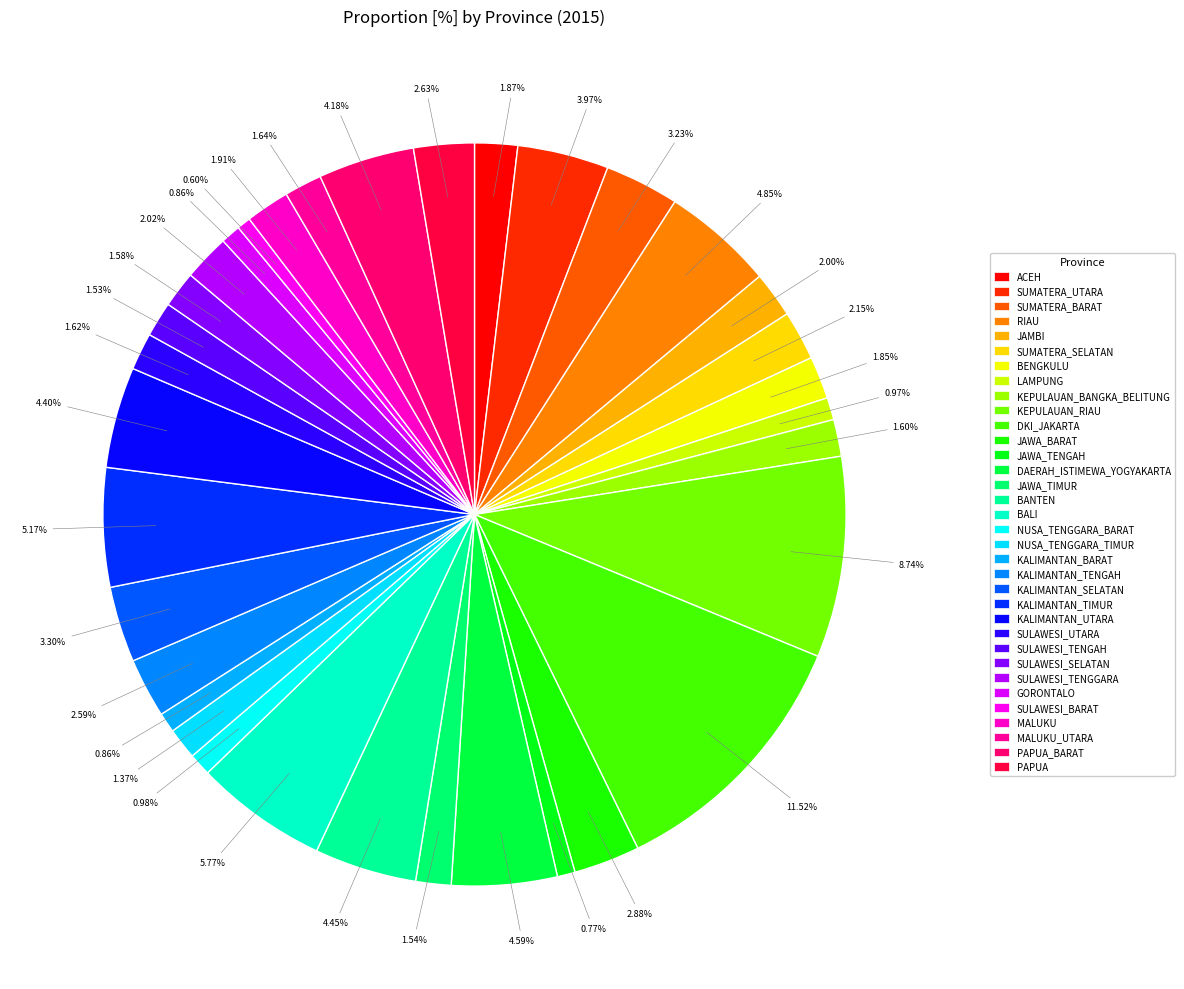

Rank the categories by value from lowest to highest.

SULAWESI_BARAT, JAWA_TENGAH, KALIMANTAN_BARAT, GORONTALO, LAMPUNG, NUSA_TENGGARA_BARAT, NUSA_TENGGARA_TIMUR, SULAWESI_TENGAH, JAWA_TIMUR, SULAWESI_SELATAN, KEPULAUAN_BANGKA_BELITUNG, SULAWESI_UTARA, MALUKU_UTARA, BENGKULU, ACEH, MALUKU, JAMBI, SULAWESI_TENGGARA, SUMATERA_SELATAN, KALIMANTAN_TENGAH, PAPUA, JAWA_BARAT, SUMATERA_BARAT, KALIMANTAN_SELATAN, SUMATERA_UTARA, PAPUA_BARAT, KALIMANTAN_UTARA, BANTEN, DAERAH_ISTIMEWA_YOGYAKARTA, RIAU, KALIMANTAN_TIMUR, BALI, KEPULAUAN_RIAU, DKI_JAKARTA